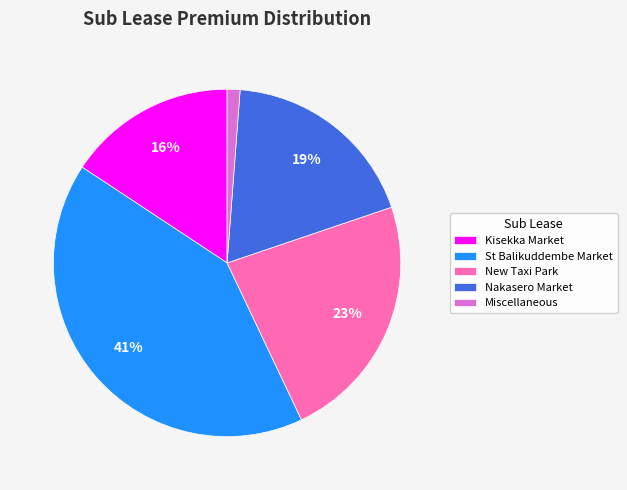

Which slice is the largest?

St Balikuddembe Market